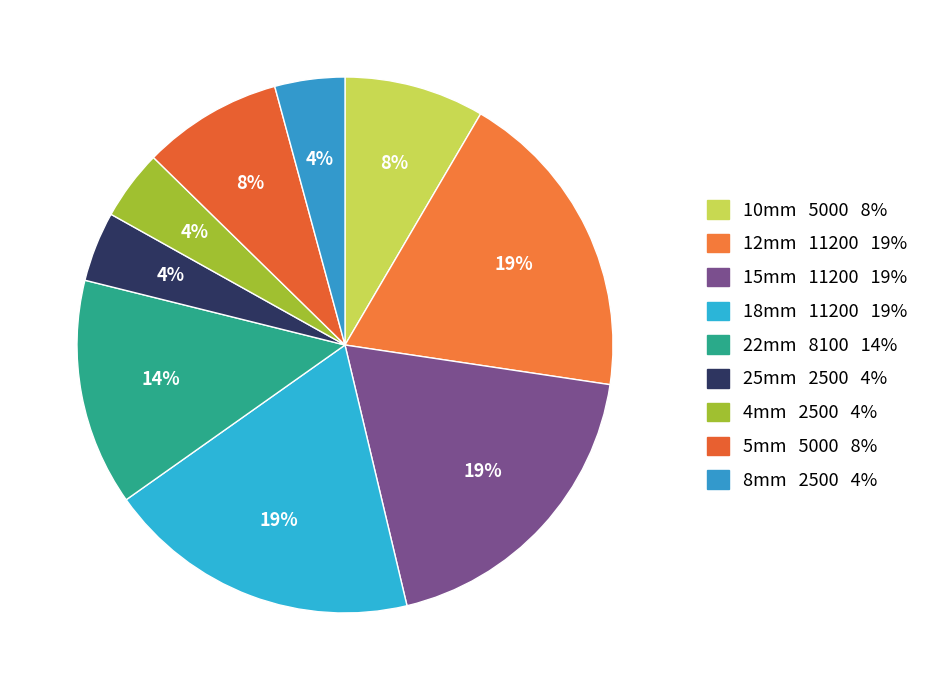

To the nearest percent, what is the average slice percentage?

11%